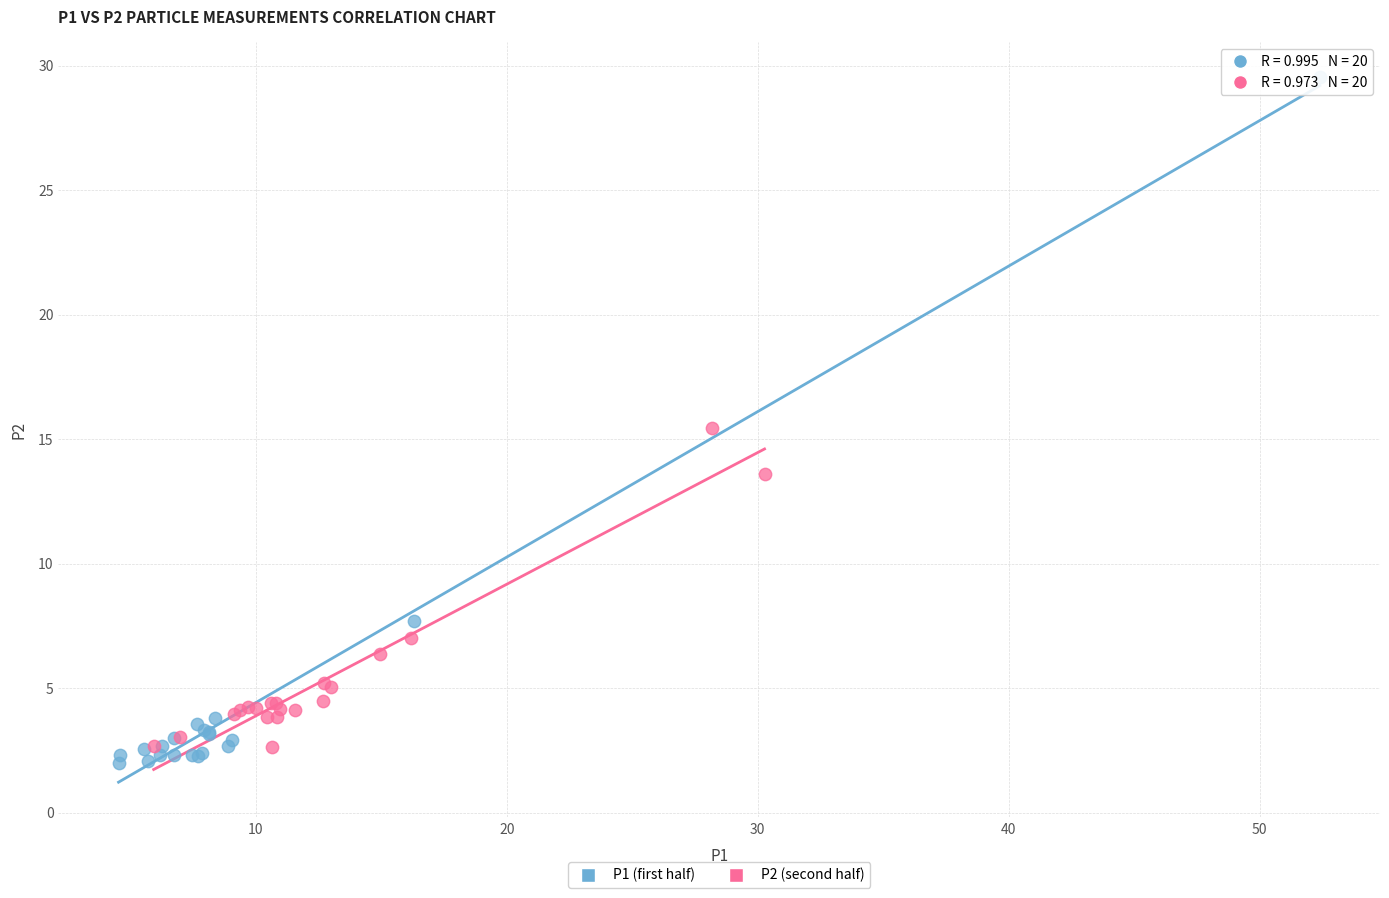

Which series reaches the maximum Y coordinate?

P1 (first half)